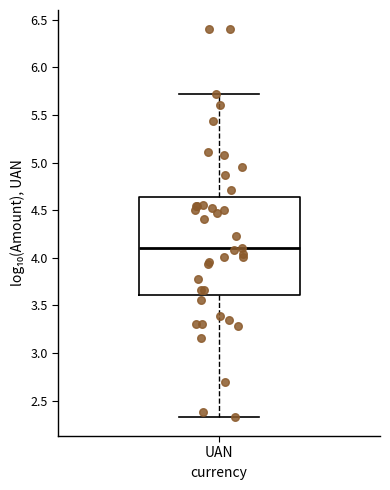

Read this box plot against the y-axis: the position of the median line, the range covered by the box, and the ends of both whiskers. The values are not printed on the chart, so give them approximately, as read against the axis.

median 4.10, box 3.60 to 4.65, whiskers 2.35 to 5.70